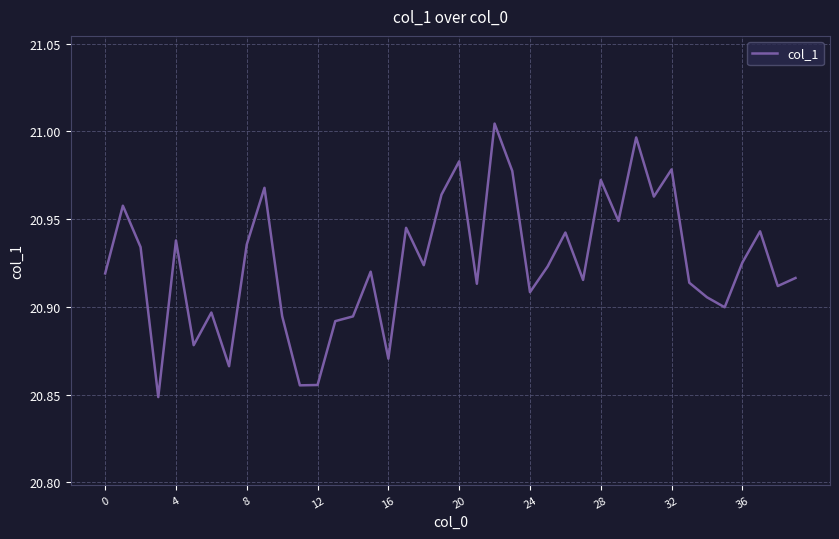

Does the chart have visible grid lines?

Yes